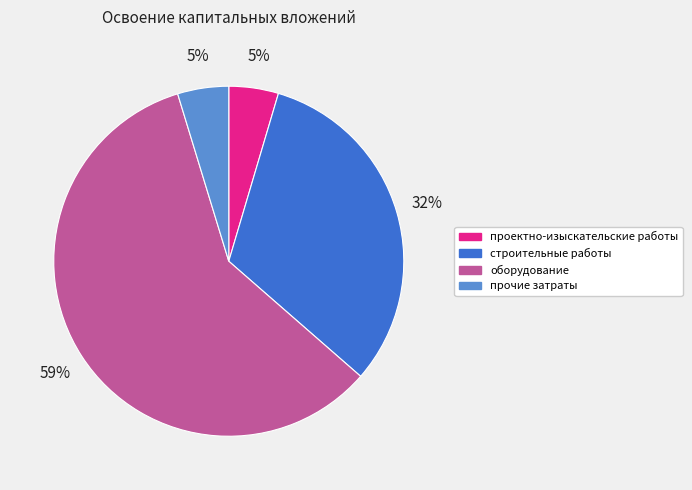

Is the sum of строительные работы and прочие затраты greater than half?

No